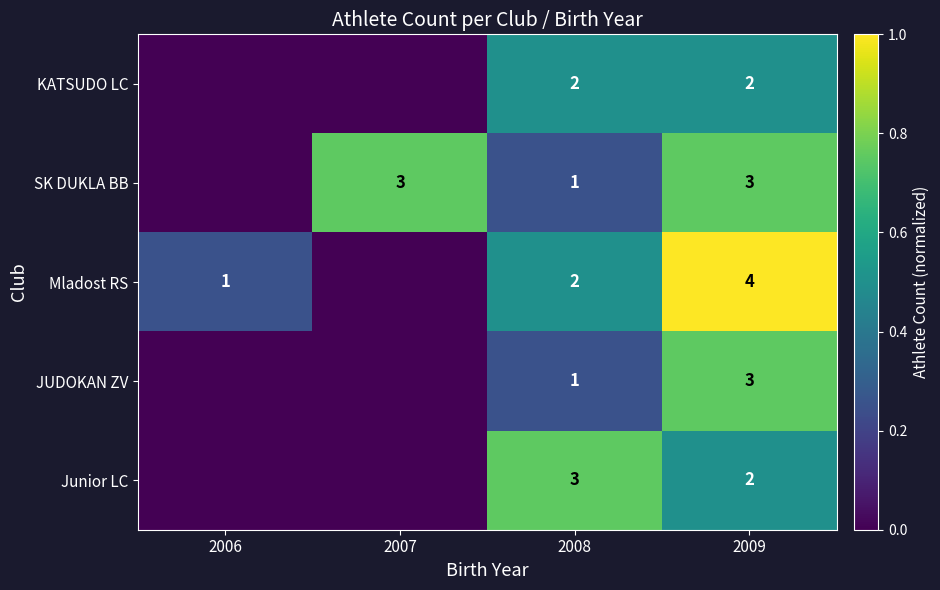

Which has a higher value, 2009 or 2007?

2009